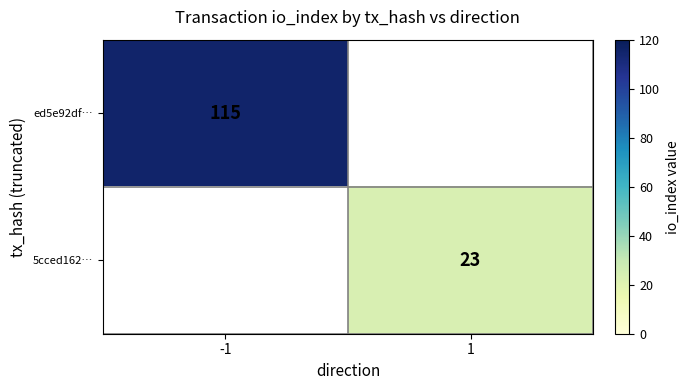

The value of 5cced162… at 1 is 32. True or false?

False